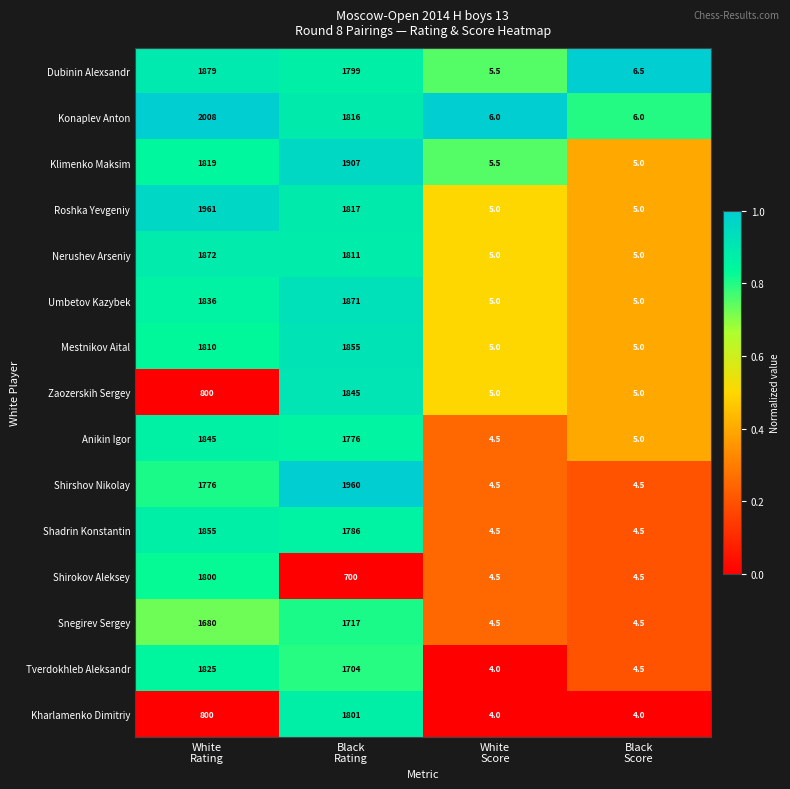

What is the difference between the maximum and second lowest values in the Konaplev Anton series?

2002.0